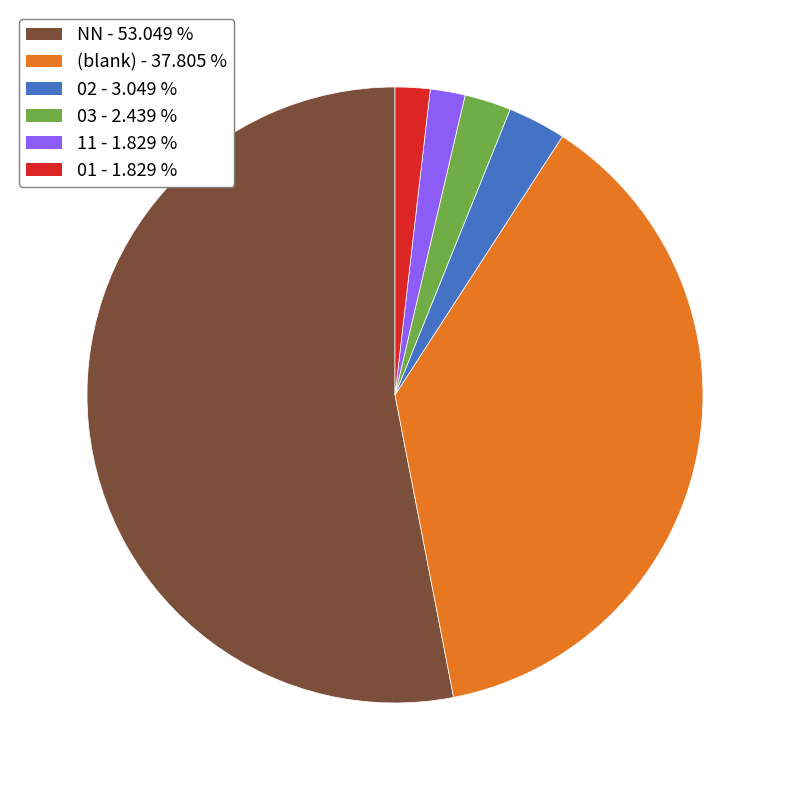

Is there any slice that represents more than half of the pie?

Yes